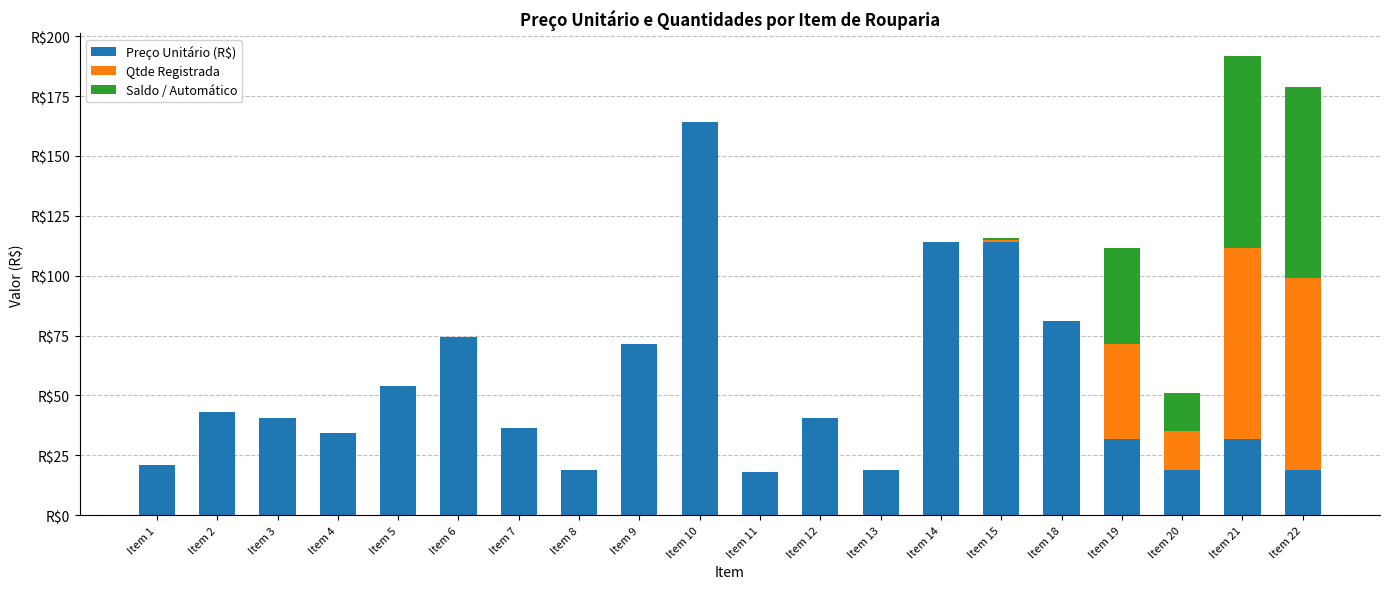

What are all the series names shown in the legend?

Preço Unitário (R$), Qtde Registrada, Saldo / Automático